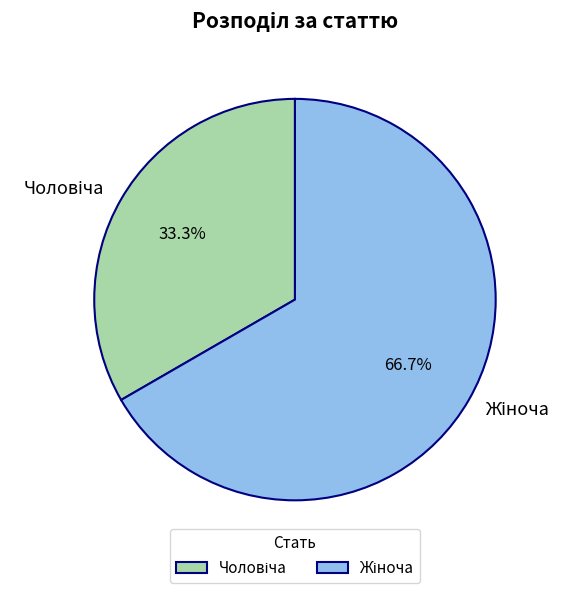

Does any single category account for the majority?

Yes